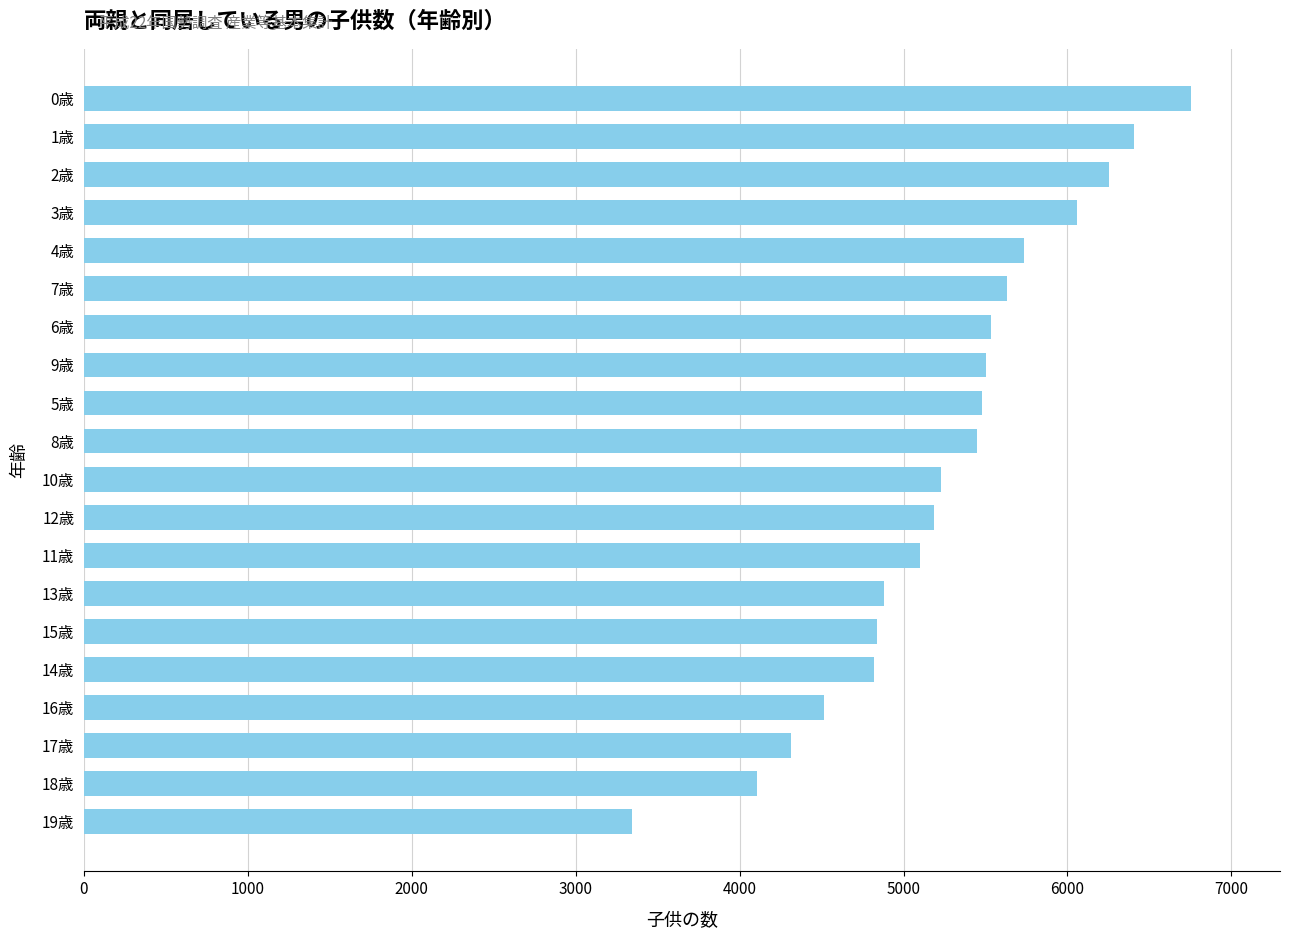

Where is the data nearest to the value 5049?

11歳